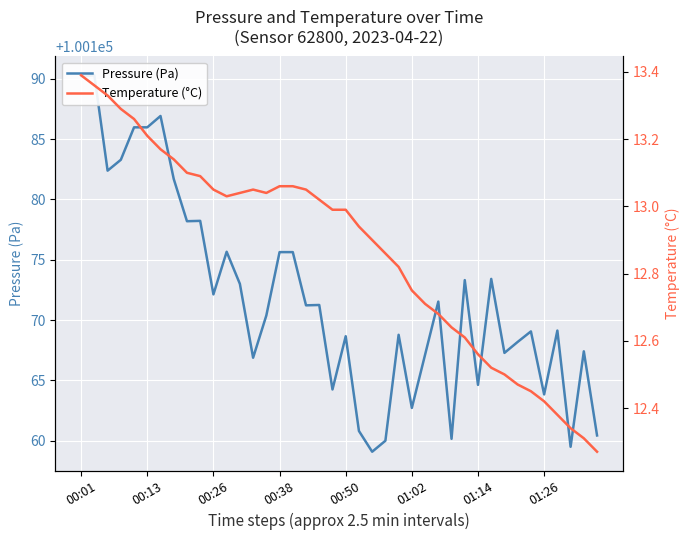

Reading right to left, what are all the values shown in this chart?

Pressure (Pa): 100160.4	100167.4	100159.5	100169.1	100163.8	100169.1	100168.2	100167.3	100173.4	100164.6	100173.3	100160.2	100171.5	100167.1	100162.7	100168.8	100160.0	100159.1	100160.8	100168.7	100164.2	100171.2	100171.2	100175.6	100175.6	100170.4	100166.9	100173.0	100175.7	100172.1	100178.2	100178.2	100181.7	100186.9	100186.0	100186.0	100183.3	100182.4	100190.3	100190.2
Temperature (°C): 12.3	12.3	12.3	12.4	12.4	12.4	12.5	12.5	12.5	12.6	12.6	12.6	12.7	12.7	12.8	12.8	12.9	12.9	12.9	13.0	13.0	13.0	13.1	13.1	13.1	13.0	13.1	13.0	13.0	13.1	13.1	13.1	13.1	13.2	13.2	13.3	13.3	13.3	13.4	13.4